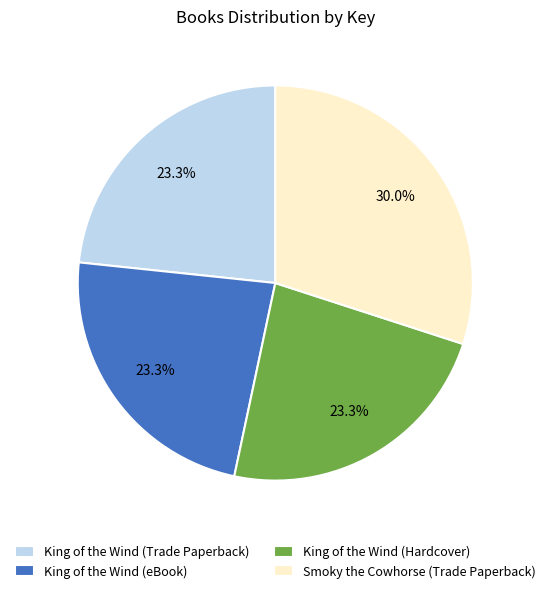

Is there any slice that represents more than half of the pie?

No